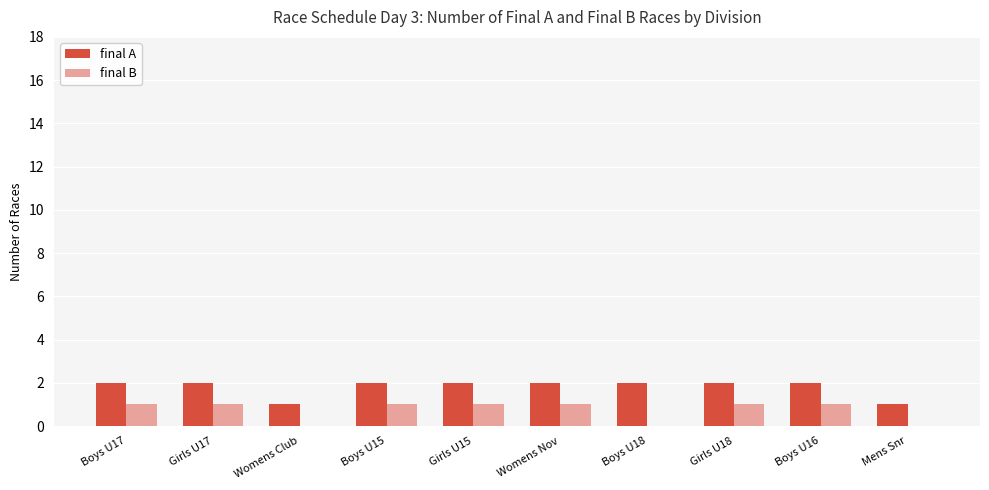

What is the sum of the final A values at Girls U15 and Mens Snr?

3